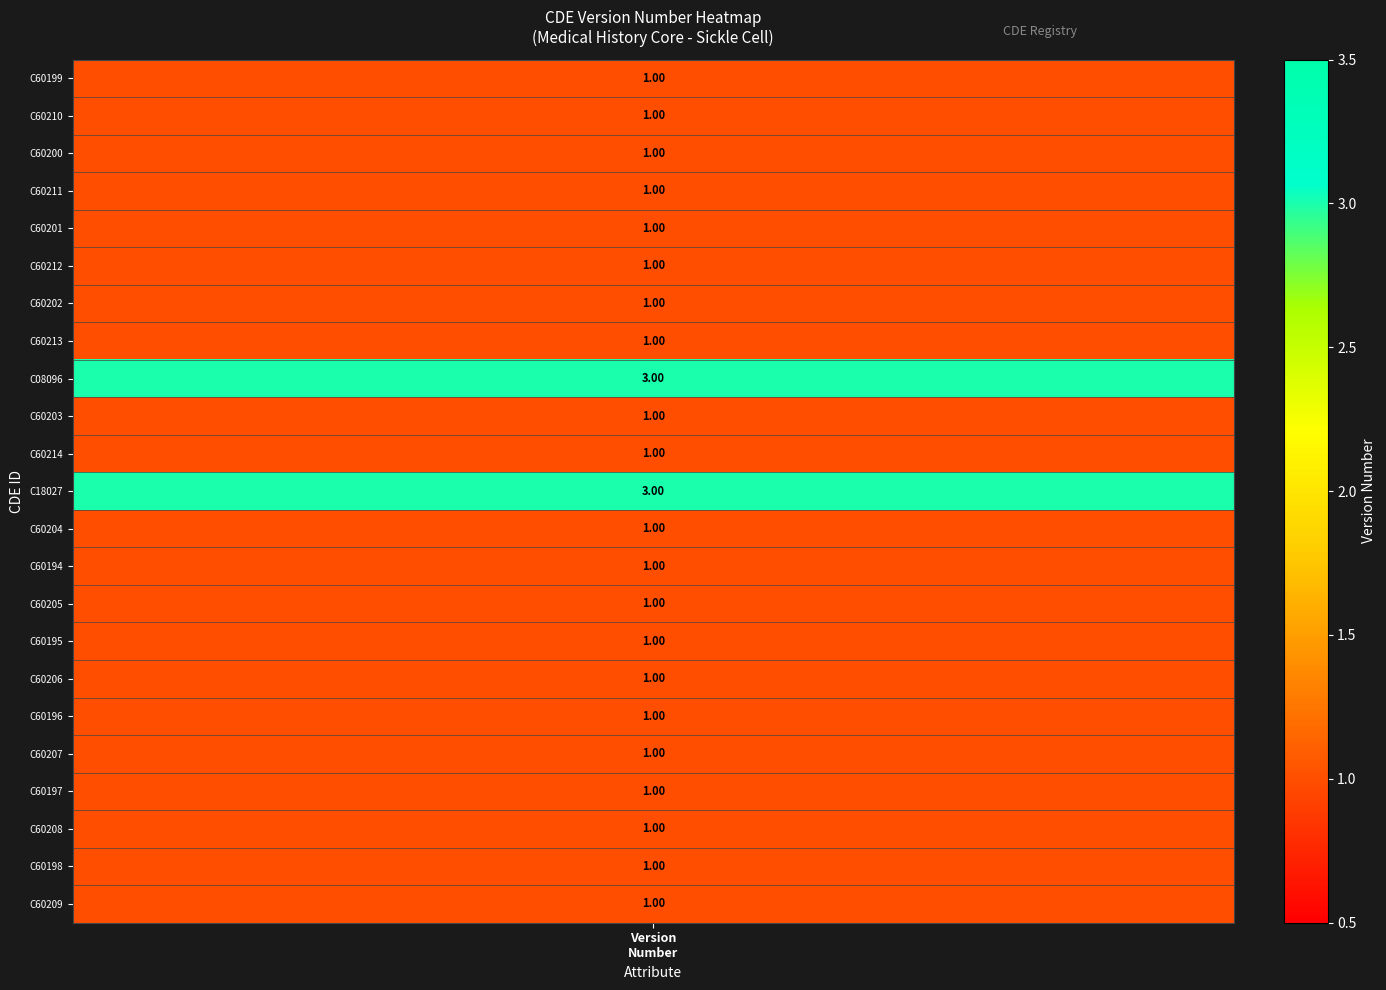

List the labels in order of value, smallest first.

0, 1, 2, 3, 4, 5, 6, 7, 9, 10, 12, 13, 14, 15, 16, 17, 18, 19, 20, 21, 22, 8, 11